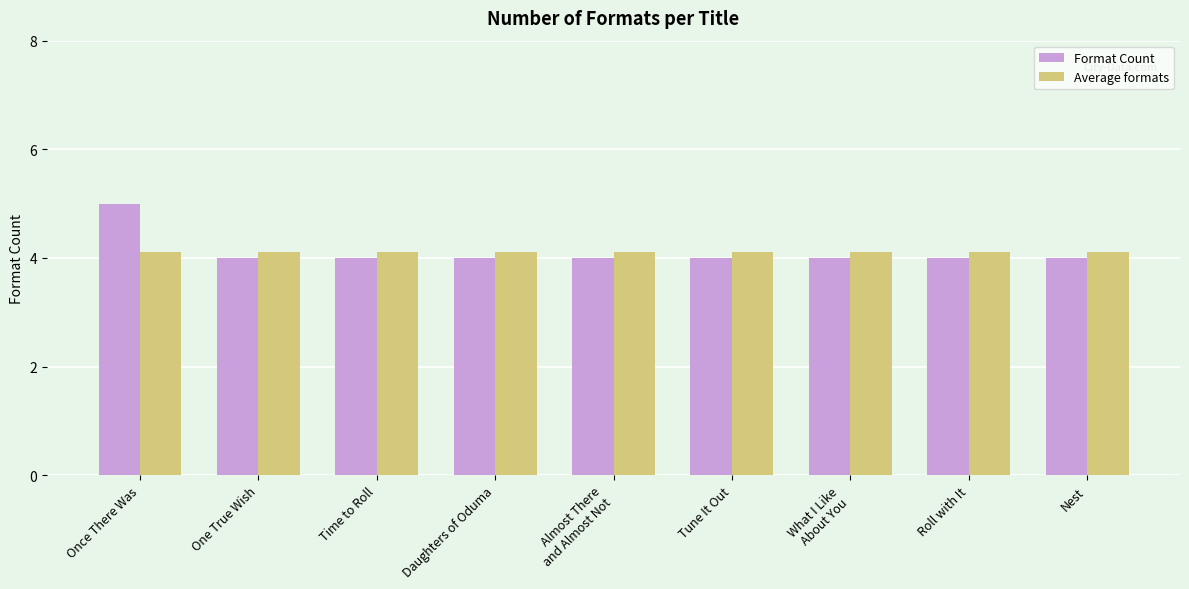

At how many categories does at least one series exceed 4?

9